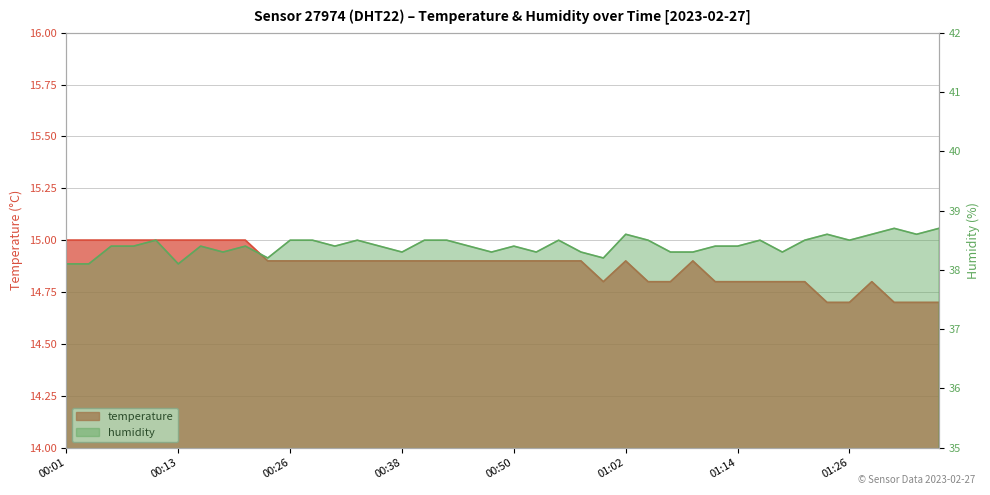

What is the sum of the humidity values at 00:21 and 01:36?

77.1